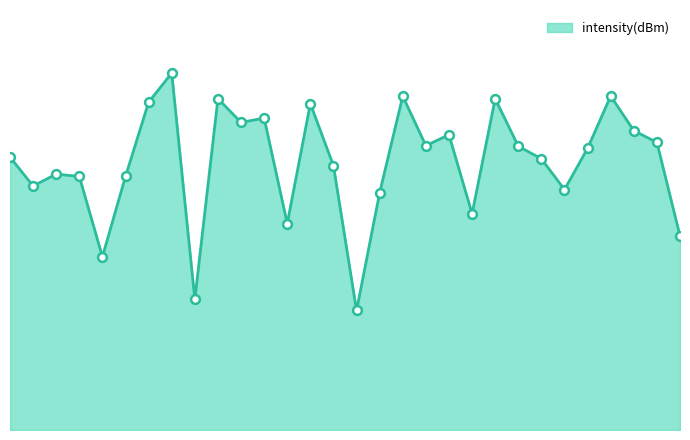

Between 8 and 14, which is larger?

14